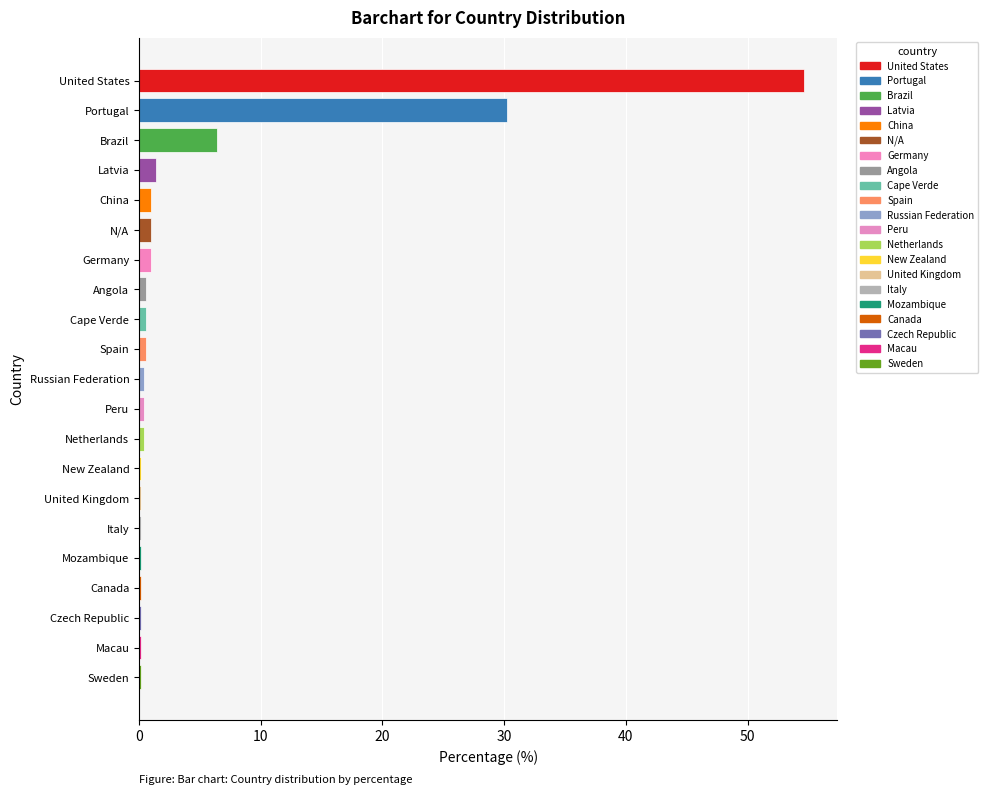

What is the difference between the second highest and minimum values?

30.0